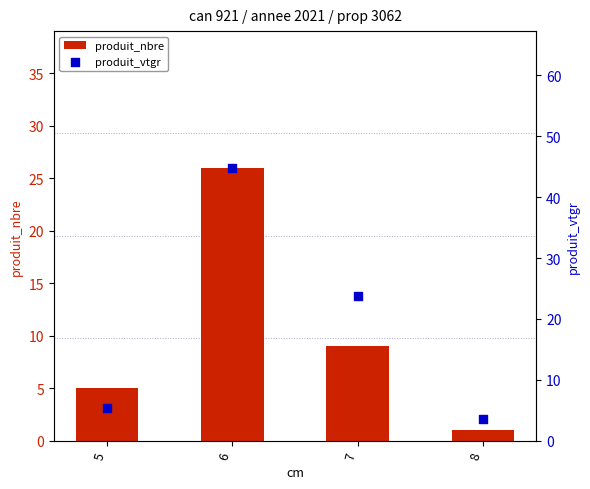

What are all the series names shown in the legend?

produit_nbre, produit_vtgr